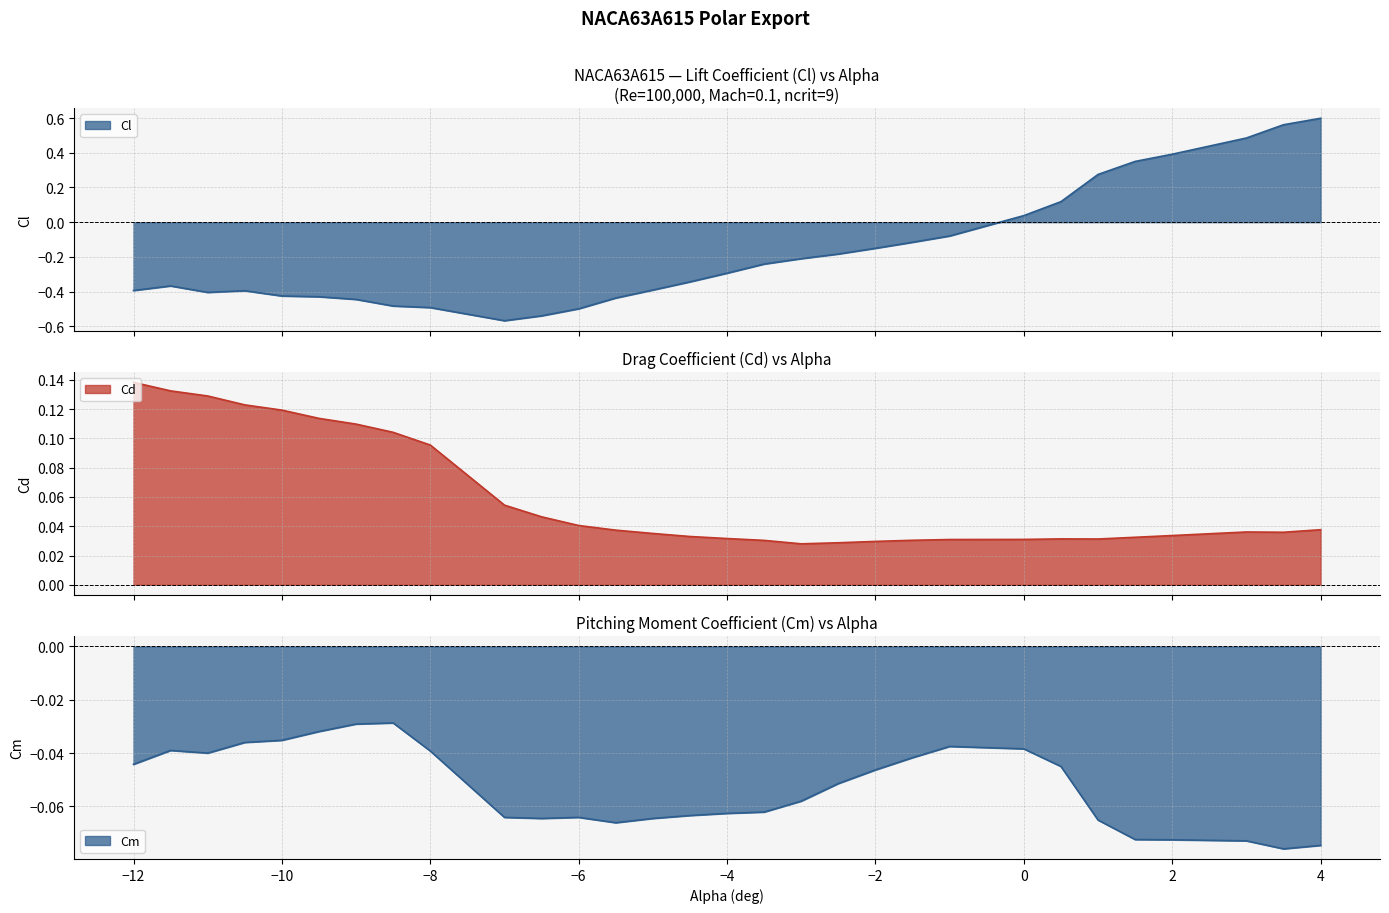

What is the sum of all Cl values?

-5.1